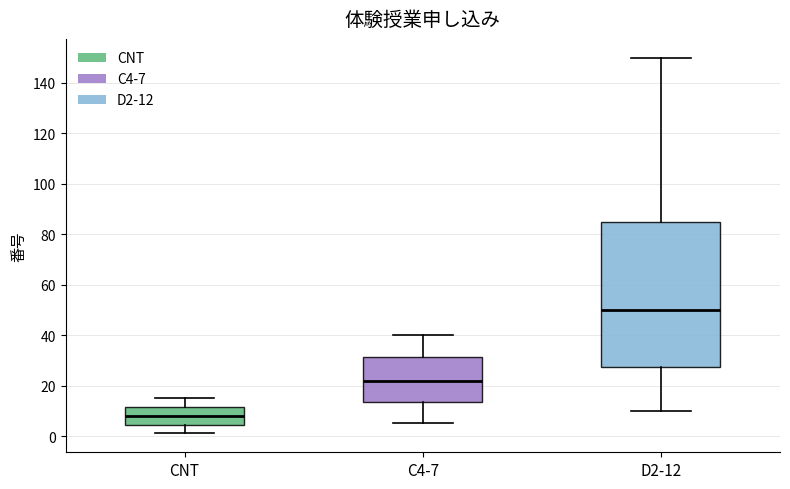

Reading left to right, read every box against the y-axis: the position of its median line, the range the box covers, and the ends of its whiskers. The values are not printed on the chart, so give them approximately, as read against the axis.

CNT: median 8, box 4 to 12, whiskers 2 to 16
C4-7: median 22, box 14 to 32, whiskers 6 to 40
D2-12: median 50, box 28 to 86, whiskers 10 to 150